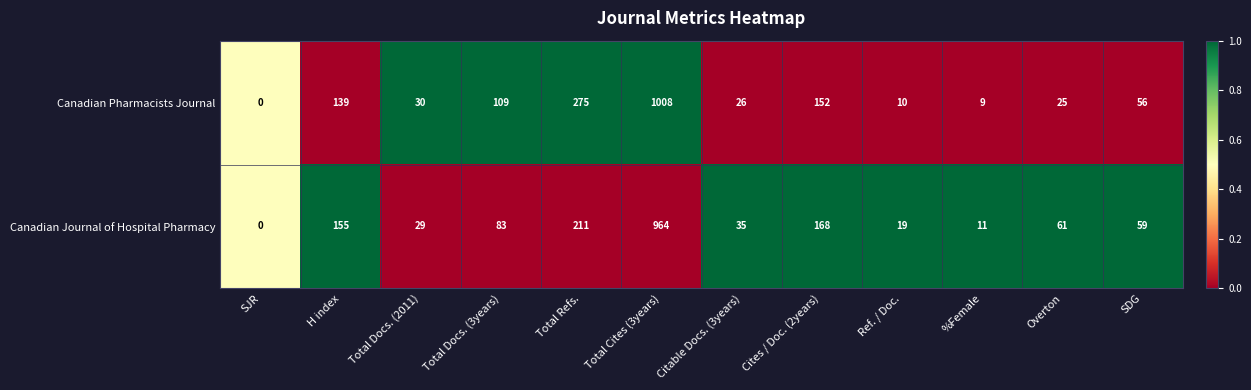

Reading right to left, list all the values displayed in this chart.

Canadian Pharmacists Journal: 56	25	9	10	152	26	1008	275	109	30	139	0
Canadian Journal of Hospital Pharmacy: 59	61	11	19	168	35	964	211	83	29	155	0